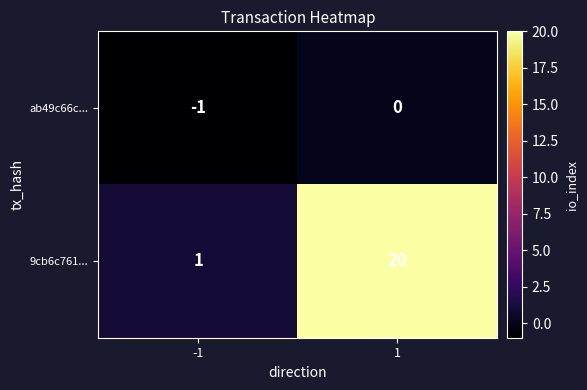

Which label corresponds to the largest value in the chart?

1